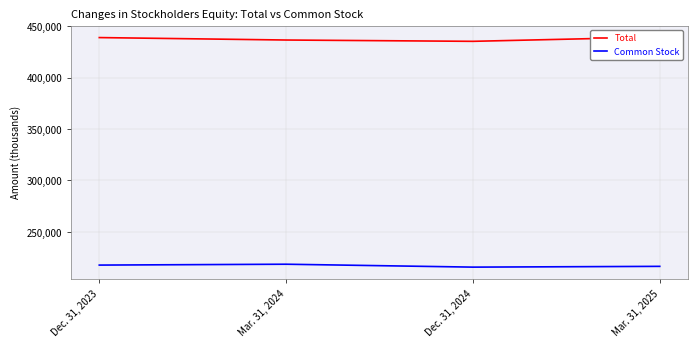

True or false: Common Stock and Total cross at least once.

False